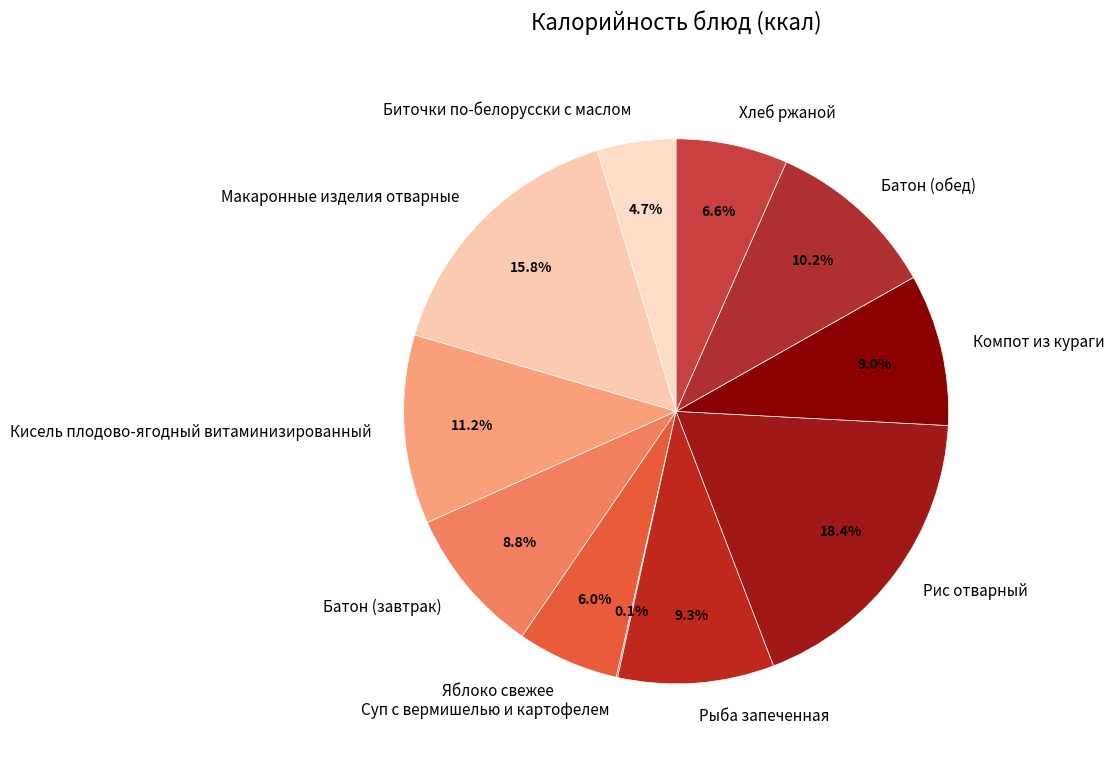

Is there any slice that represents more than half of the pie?

No